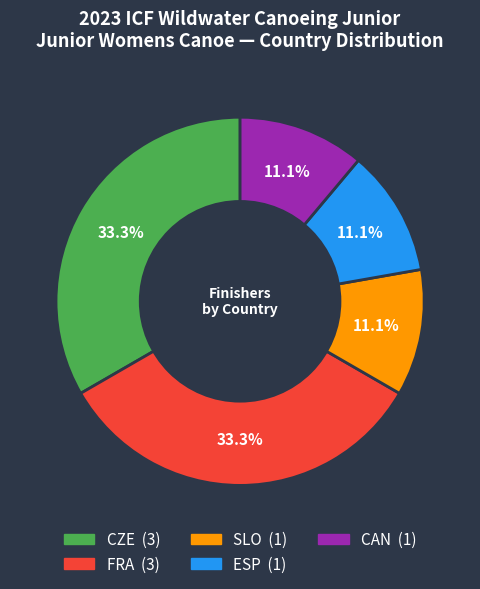

Between ESP and FRA, which is larger?

FRA